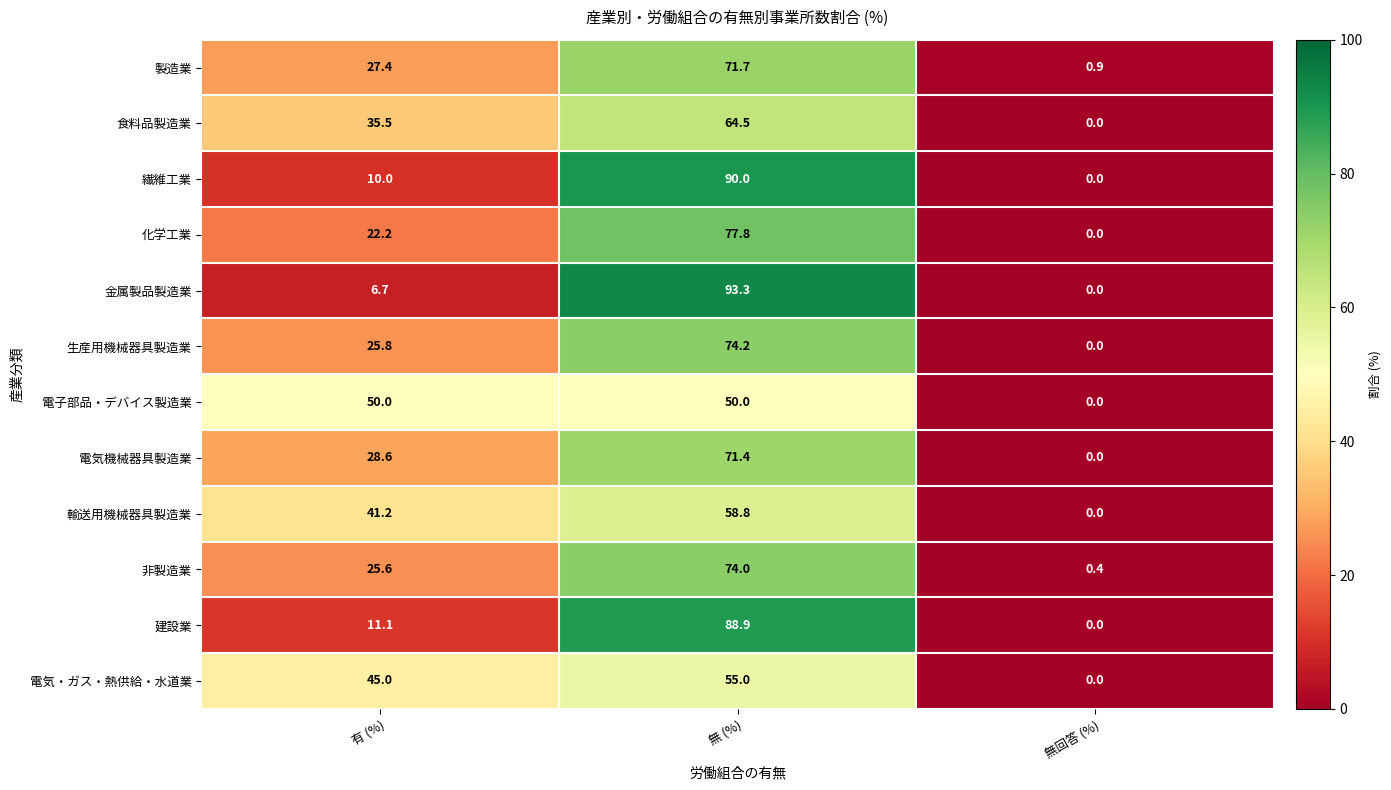

What is the spread (max minus min) of values at 無回答 (%)?

0.9